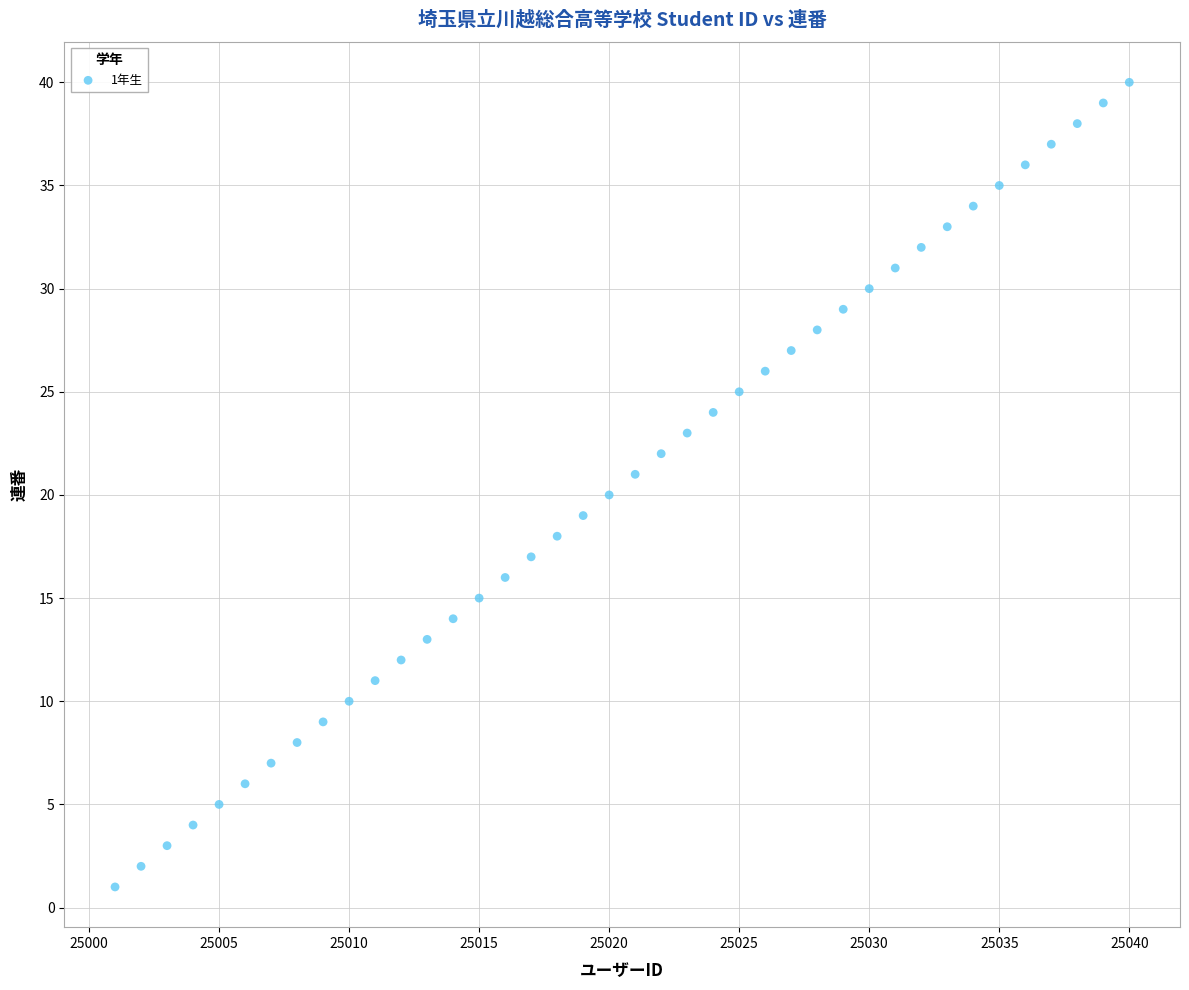

What is the range of Y values (max minus min)?

39